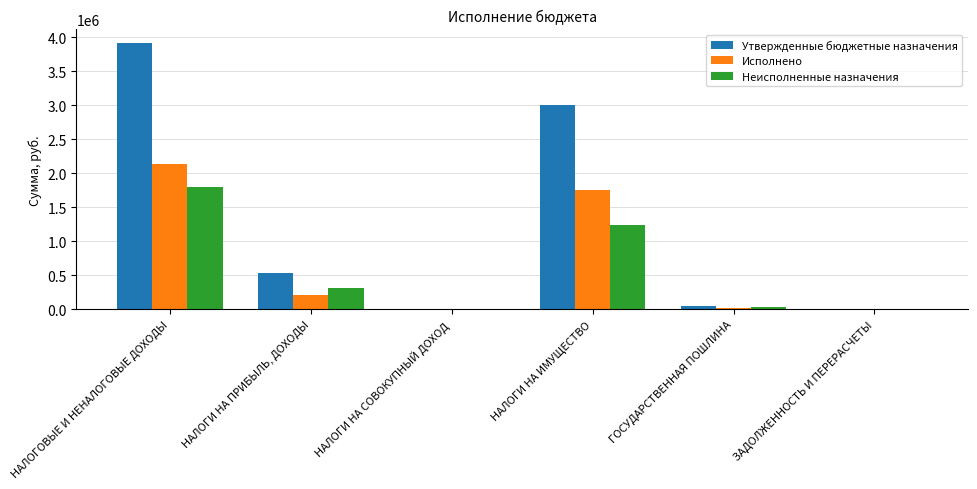

What is the sum of all Неисполненные назначения values?

3398579.1